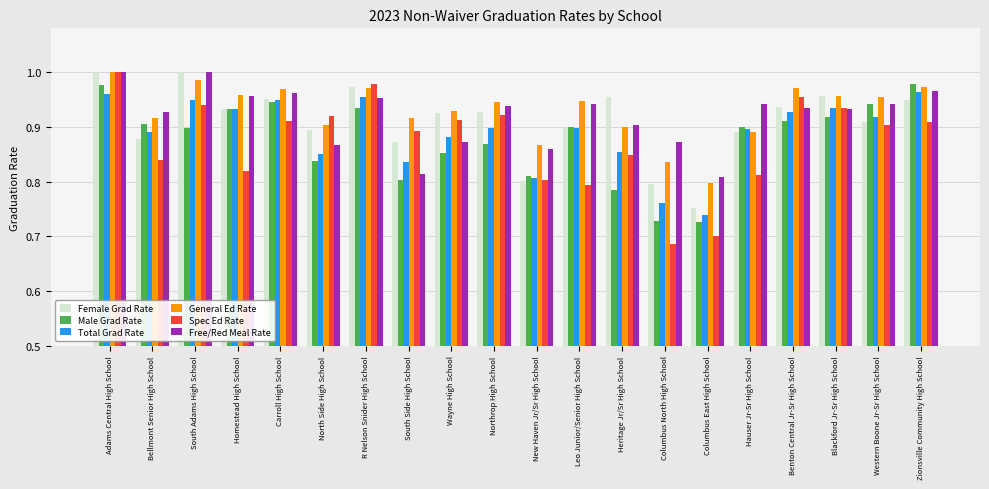

What is the label of the 20th bar from the left?

Zionsville Community High School